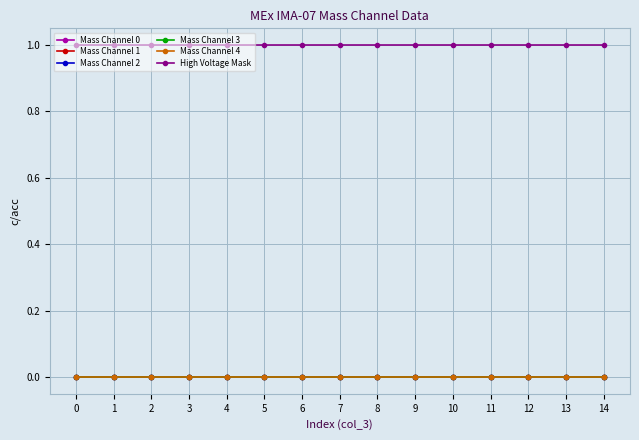

Which series has the widest spread of values?

Mass Channel 0